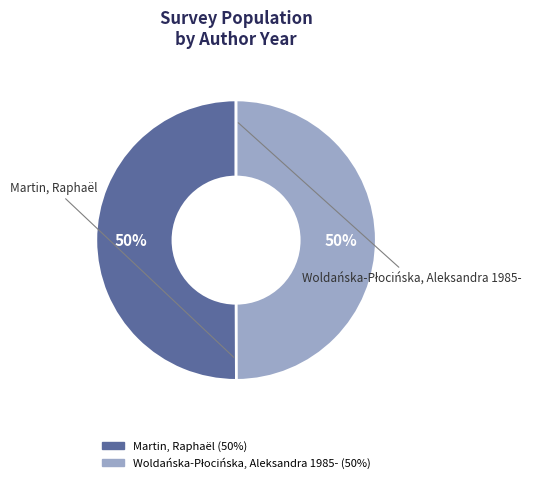

To the nearest percent, what is the average slice percentage?

50%